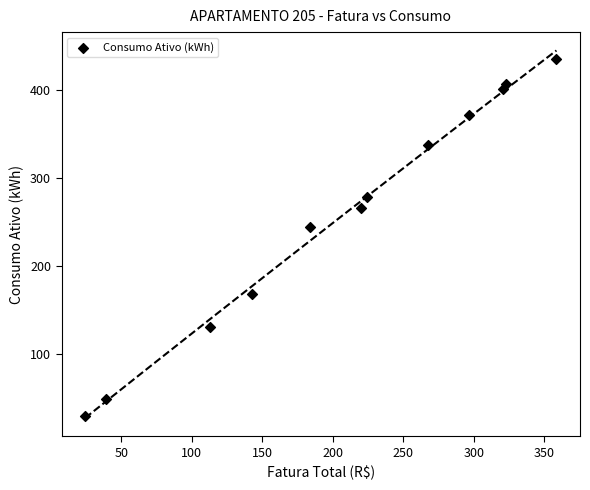

What is the average Y value?

260